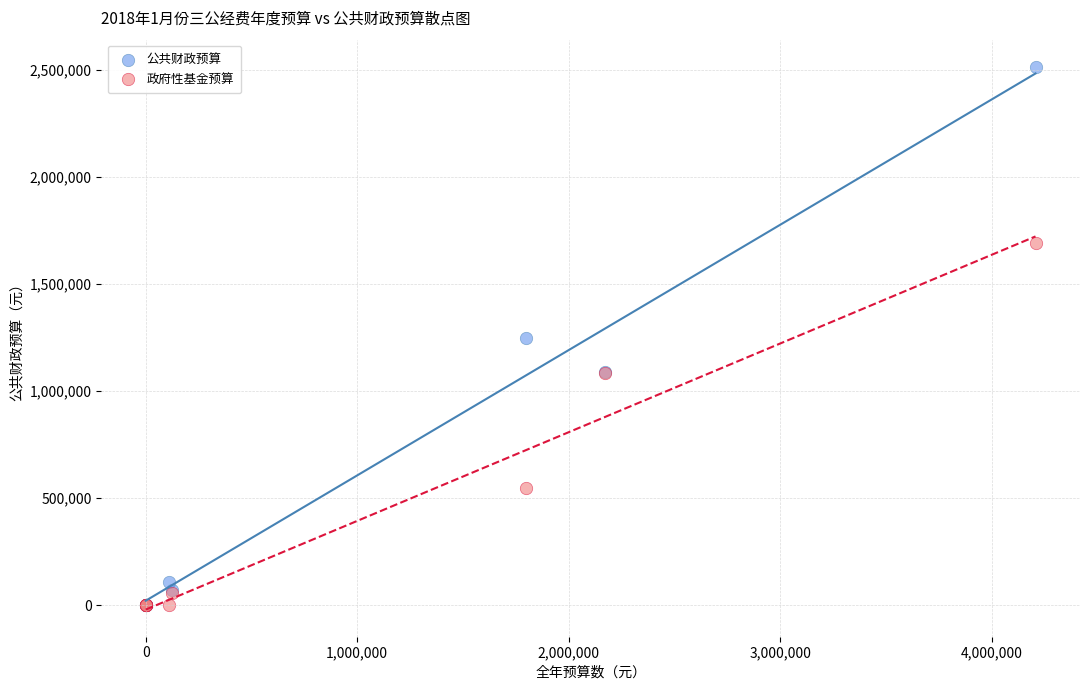

Which series has the widest spread of Y values?

公共财政预算